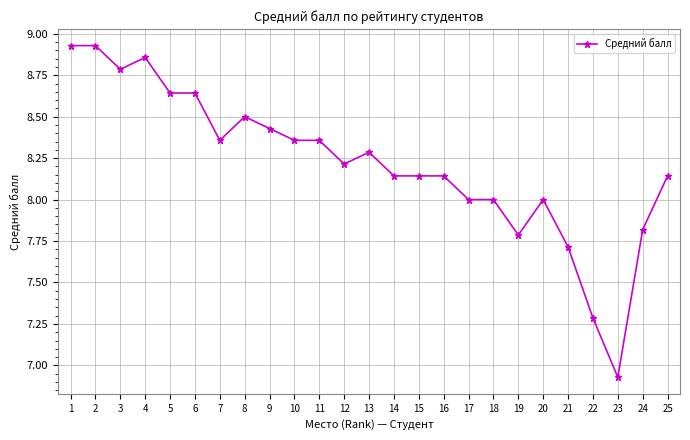

What is the change in value from 15 to 23?

-1.2